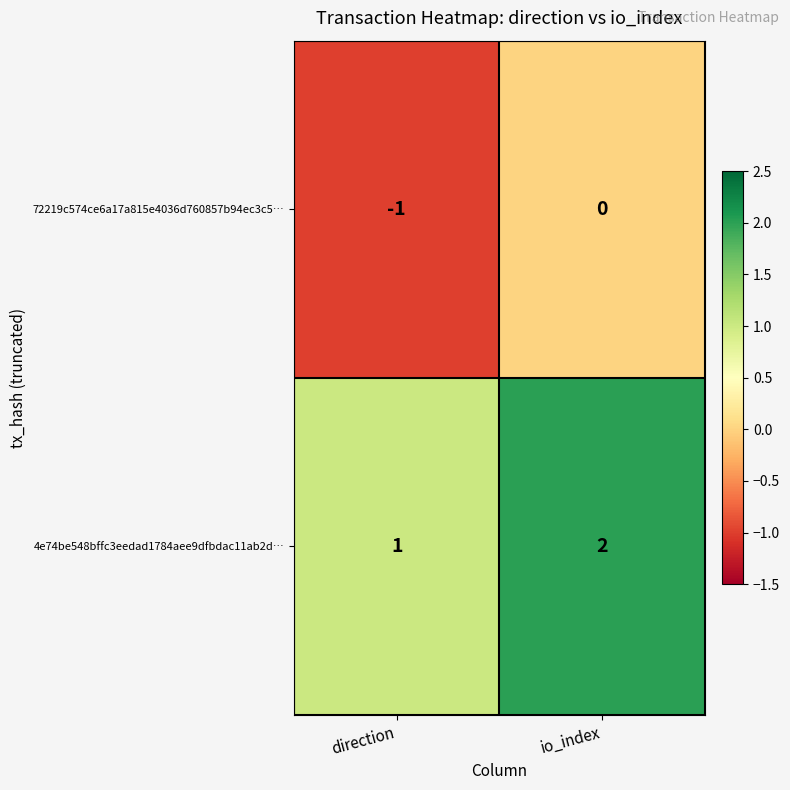

What is the sum of the 4e74be548bffc3eedad1784aee9dfbdac11ab2d… values at io_index and direction?

3